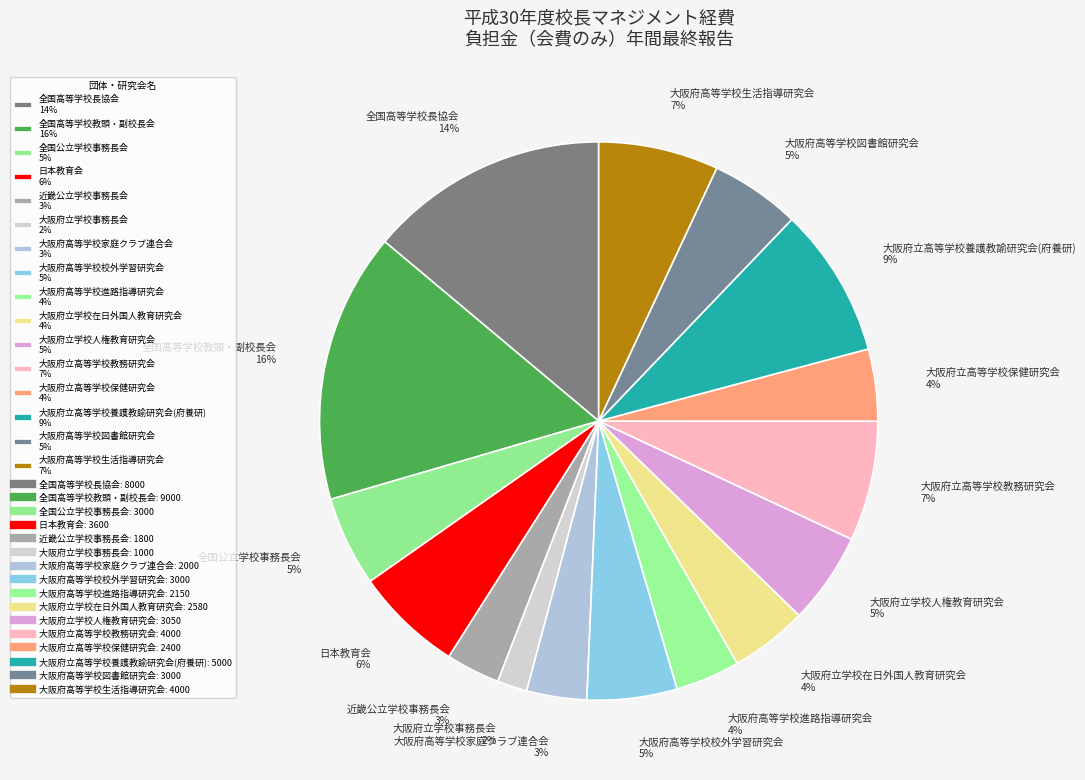

Do 大阪府立高等学校養護教諭研究会(府養研) and 大阪府高等学校進路指導研究会 together represent more than half of the pie?

No